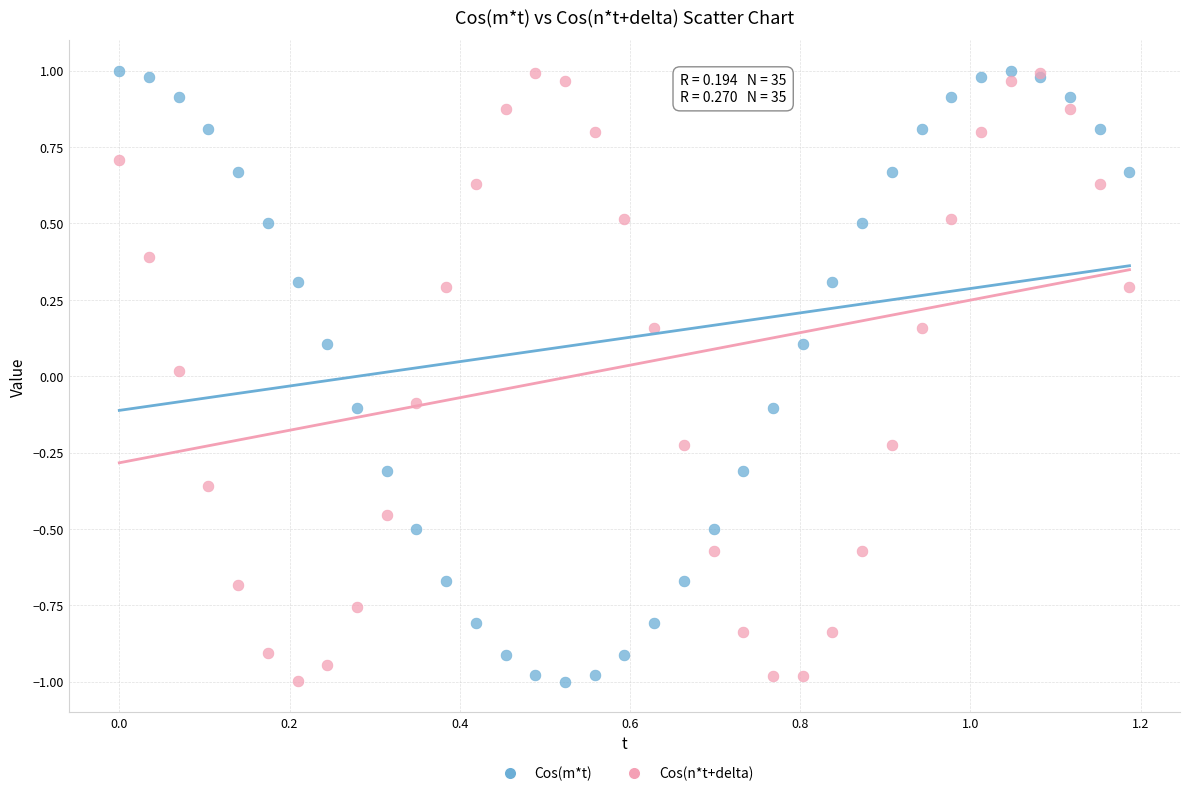

What are all the series names shown in the legend?

Cos(m*t), Cos(n*t+delta)